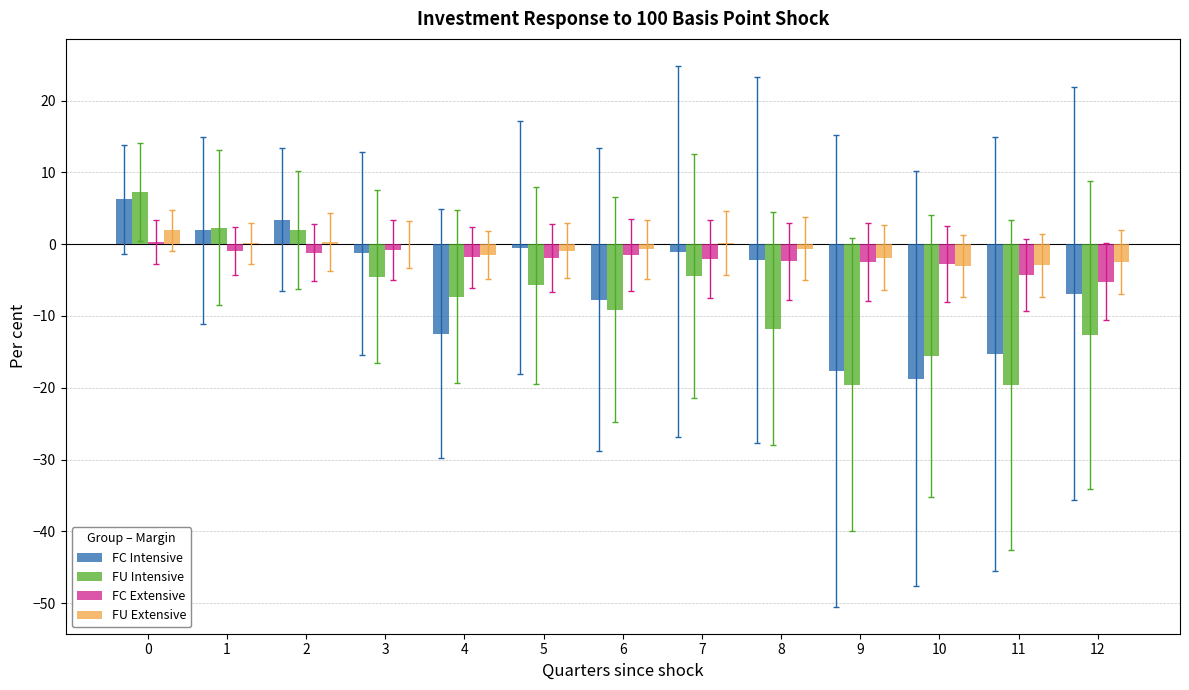

Is it true that FU Extensive equals -0.6 at 8?

True